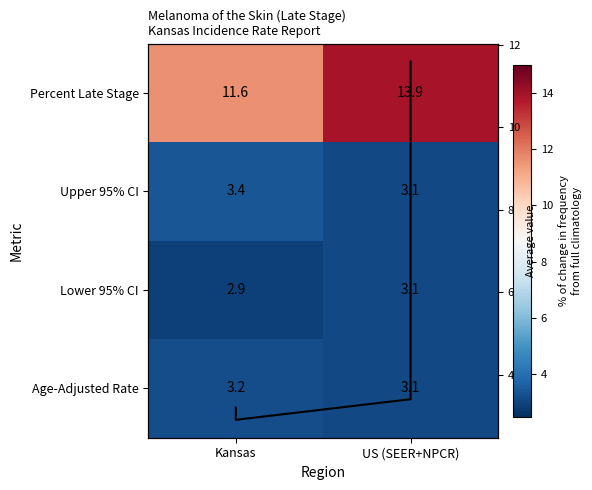

What is the minimum value shown in the chart?

2.9